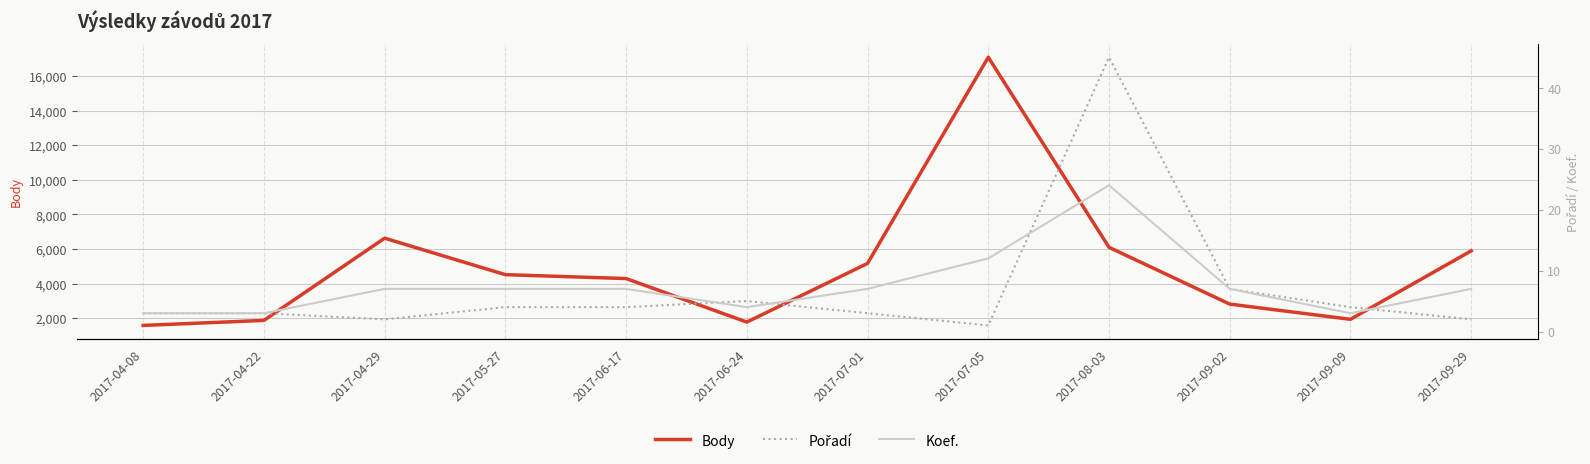

Which series has the largest total across all categories?

Body